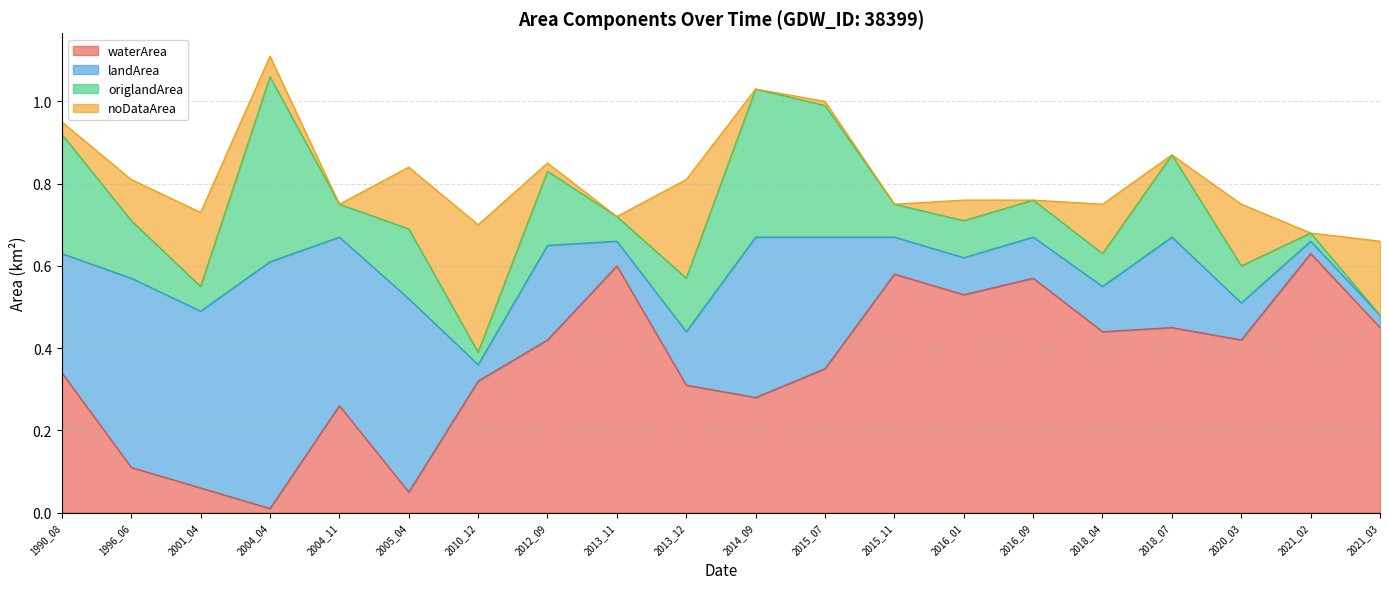

What is the total value across all series at 2004_04?

1.1